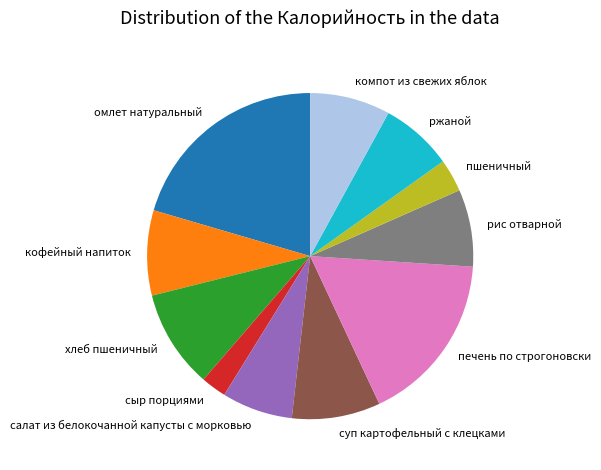

What is the largest slice in the pie chart?

омлет натуральный